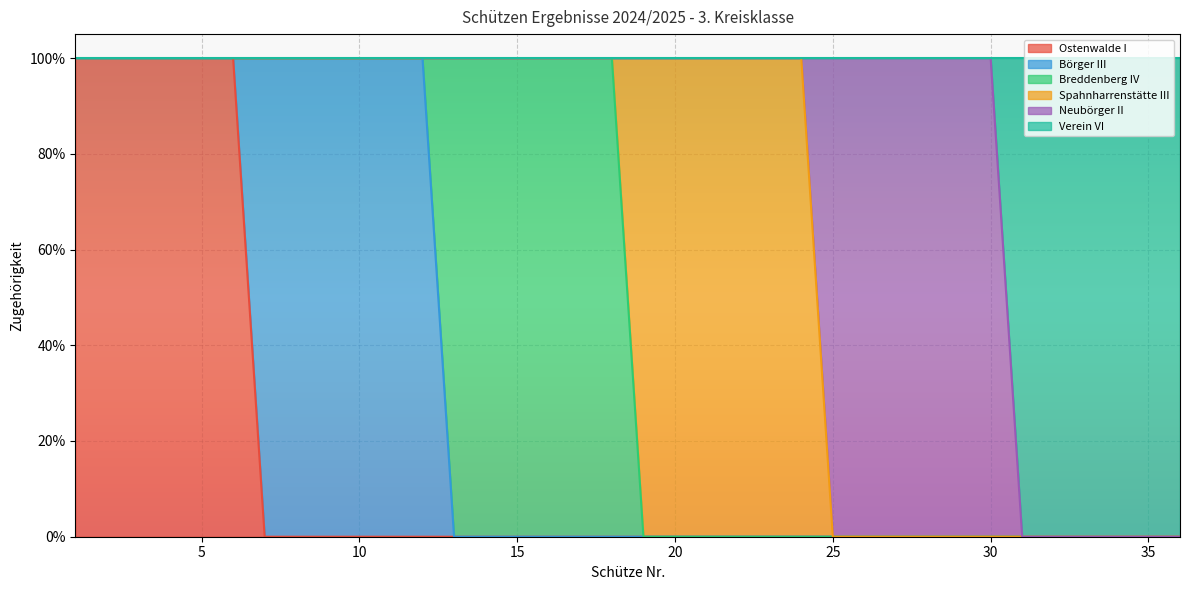

Which series has the widest spread of values?

Ostenwalde I